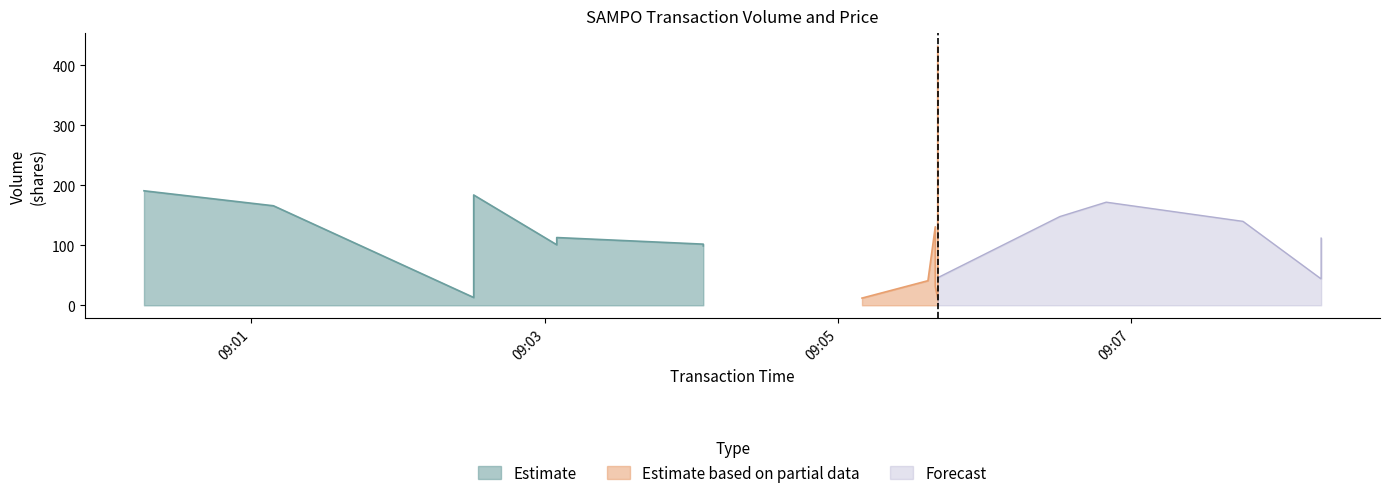

Is it true that Price equals 47.0 at 2022-04-29 09:05:37?

True